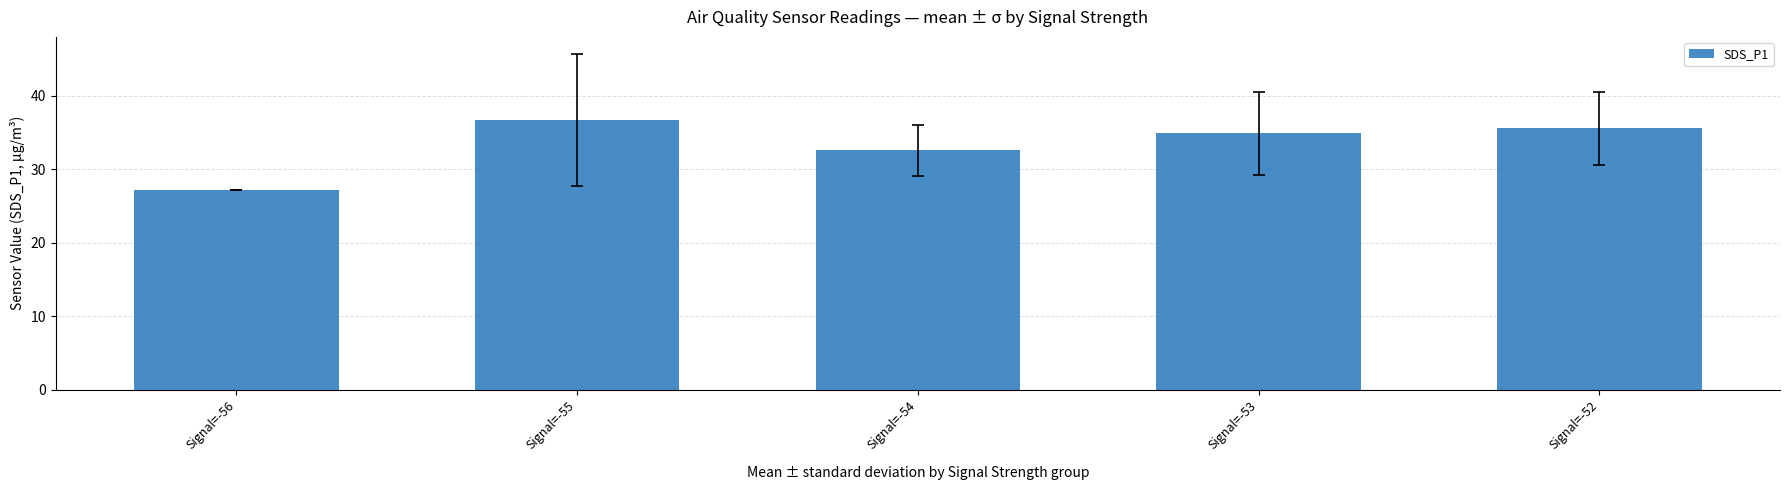

Between Signal=-56 and Signal=-55, which is larger?

Signal=-55